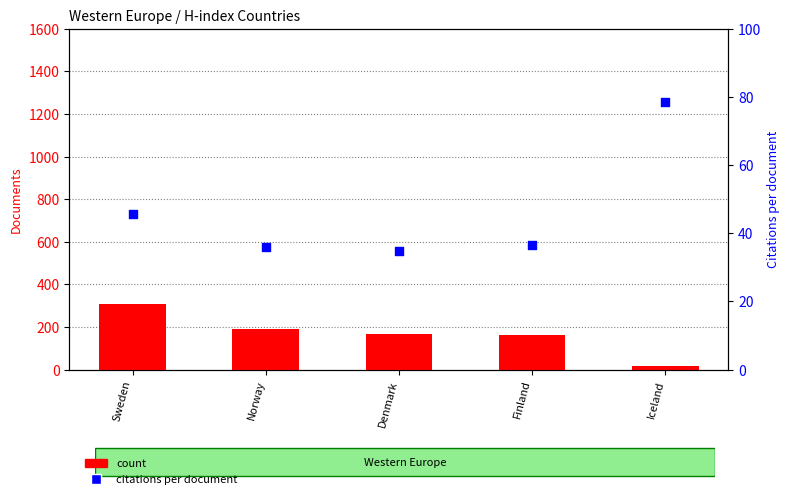

Which series has the largest Y range (max minus min)?

count